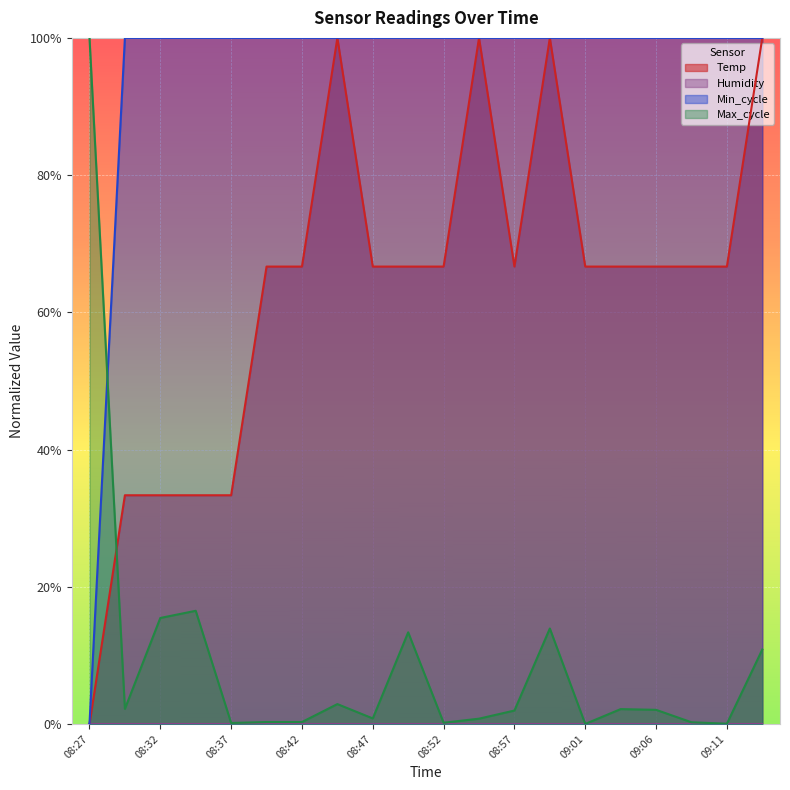

Reading left to right, list all the values displayed in this chart.

Temp: 08:27=0.0	08:30=0.3	08:32=0.3	08:35=0.3	08:37=0.3	08:40=0.7	08:42=0.7	08:44=1.0	08:47=0.7	08:49=0.7	08:52=0.7	08:54=1.0	08:57=0.7	08:59=1.0	09:01=0.7	09:04=0.7	09:06=0.7	09:09=0.7	09:11=0.7	09:14=1.0
Min_cycle: 08:27=0.0	08:30=1.0	08:32=1.0	08:35=1.0	08:37=1.0	08:40=1.0	08:42=1.0	08:44=1.0	08:47=1.0	08:49=1.0	08:52=1.0	08:54=1.0	08:57=1.0	08:59=1.0	09:01=1.0	09:04=1.0	09:06=1.0	09:09=1.0	09:11=1.0	09:14=1.0
Max_cycle: 08:27=1.0	08:30=0.0	08:32=0.2	08:35=0.2	08:37=0.0	08:40=0.0	08:42=0.0	08:44=0.0	08:47=0.0	08:49=0.1	08:52=0.0	08:54=0.0	08:57=0.0	08:59=0.1	09:01=0.0	09:04=0.0	09:06=0.0	09:09=0.0	09:11=0.0	09:14=0.1